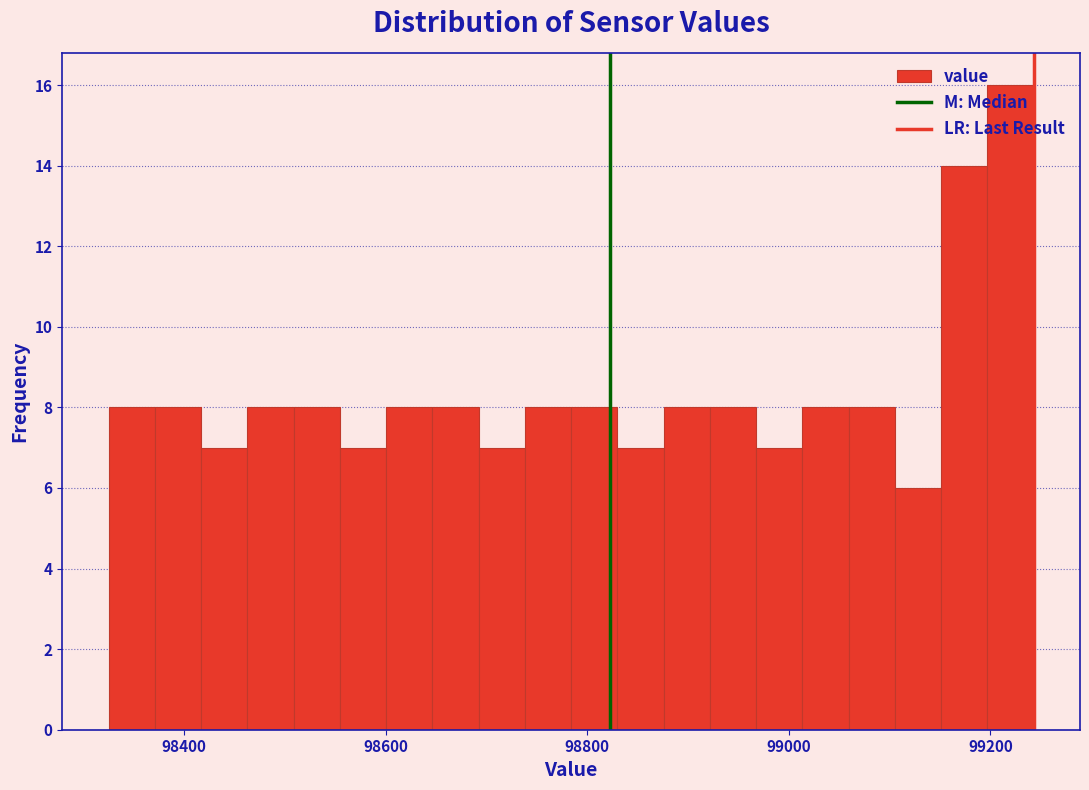

Read against the x-axis, roughly where is the centre of the tallest bar?

99220